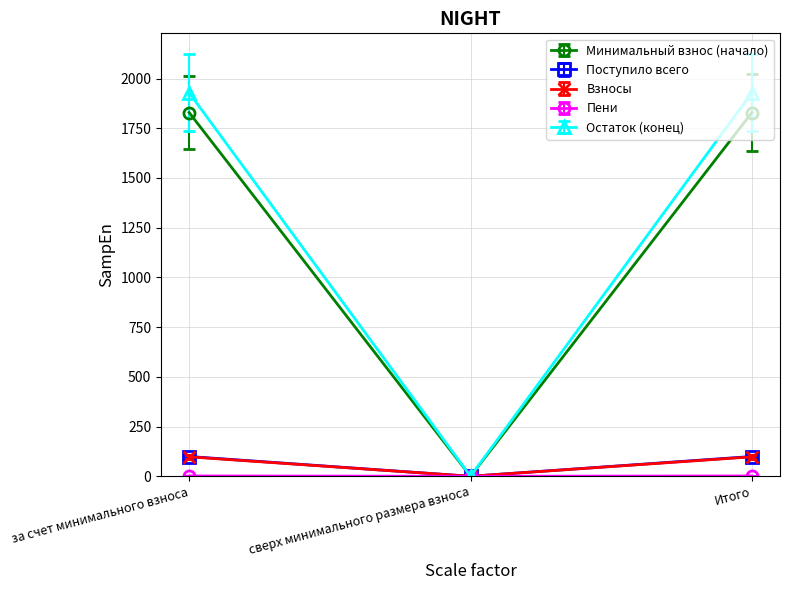

What is the label of the 3rd point from the left?

Итого